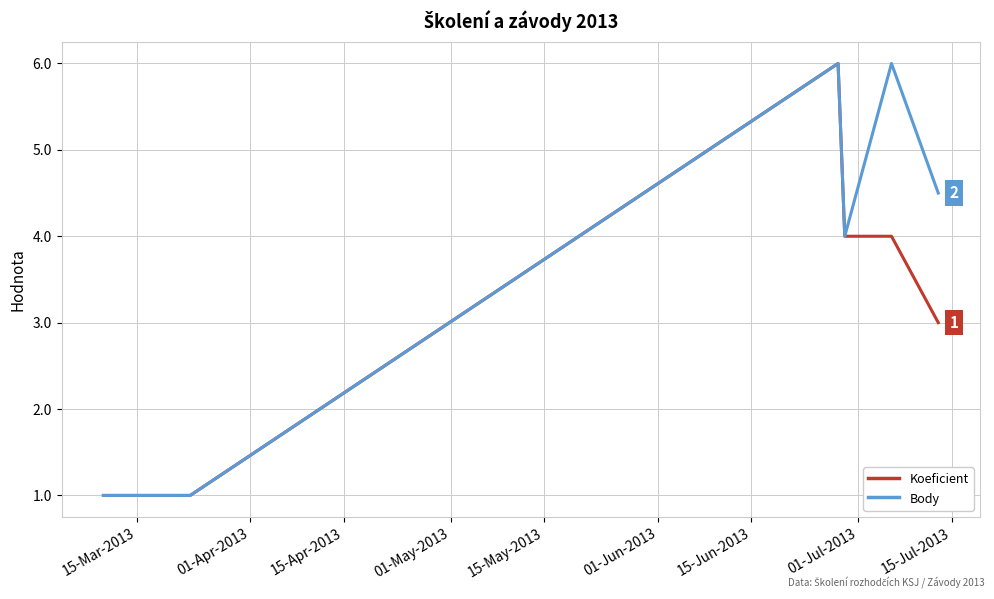

What is the greatest value displayed?

6.0